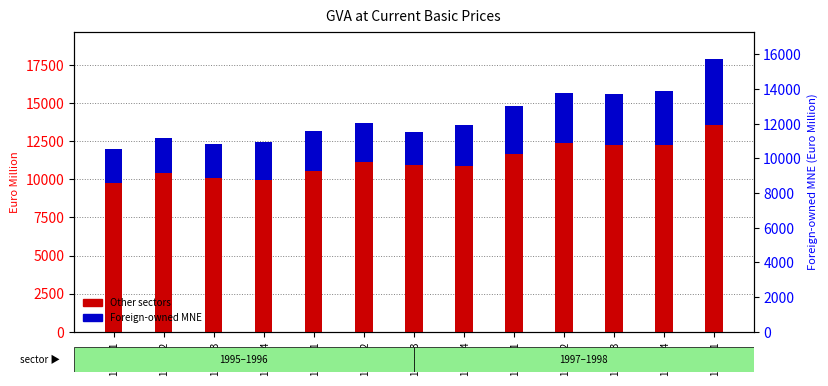

The value of Other sectors at 1996Q2 is 11137. True or false?

True